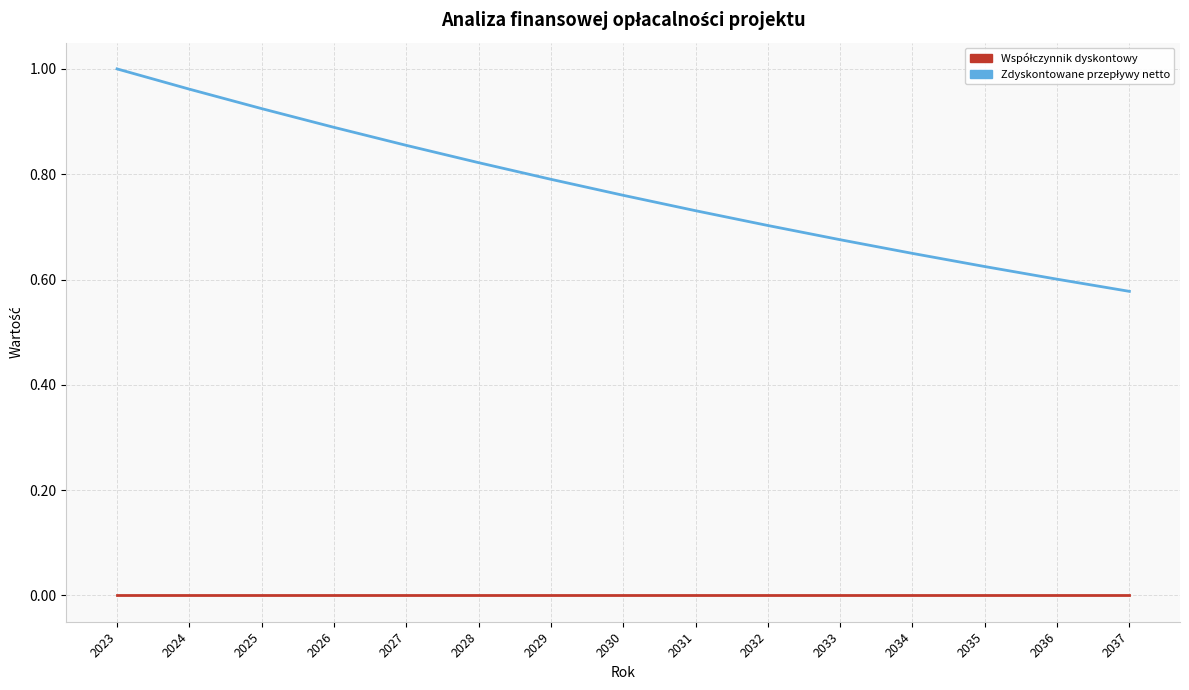

At which category does the chart reach its peak across all series?

2023